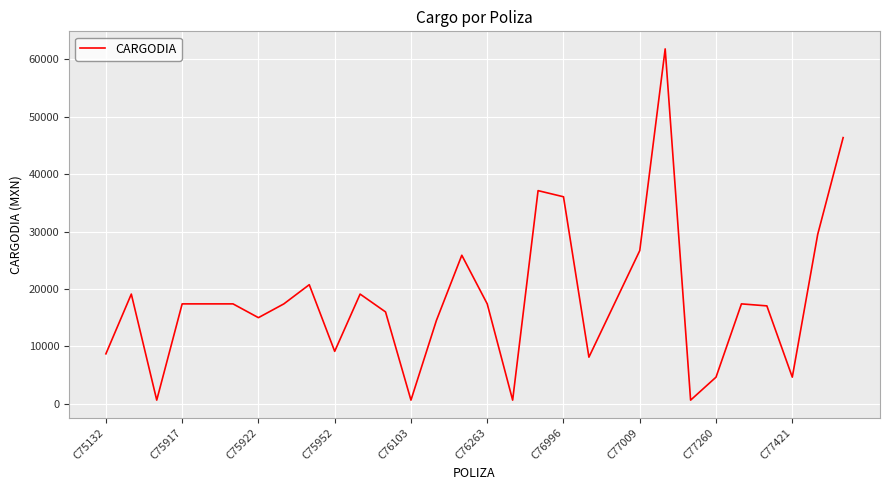

What is the difference between the maximum and minimum values?

61166.8